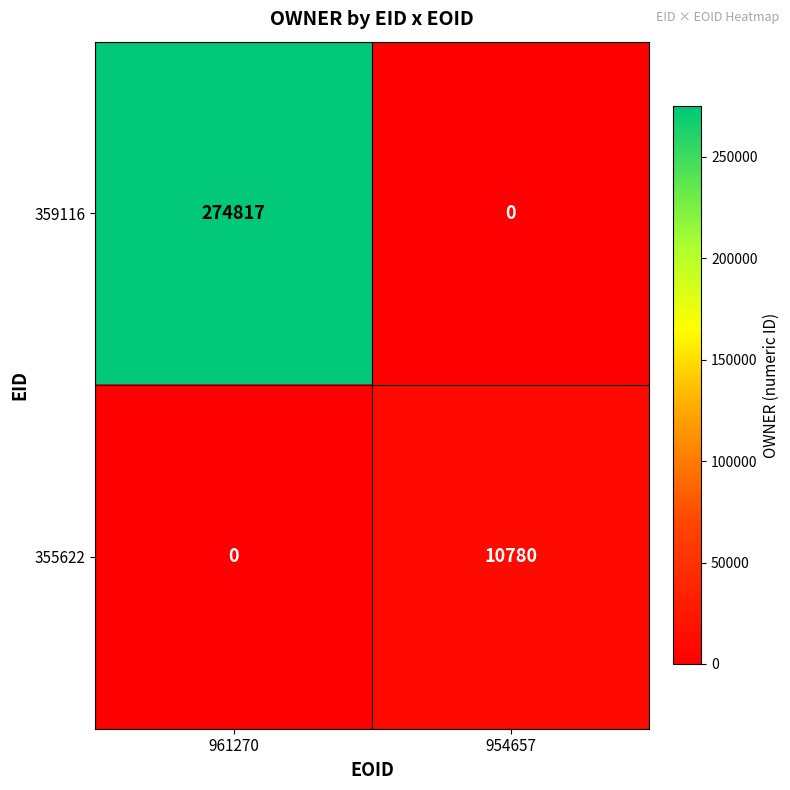

Is it true that 355622 equals -5497 at 961270?

False